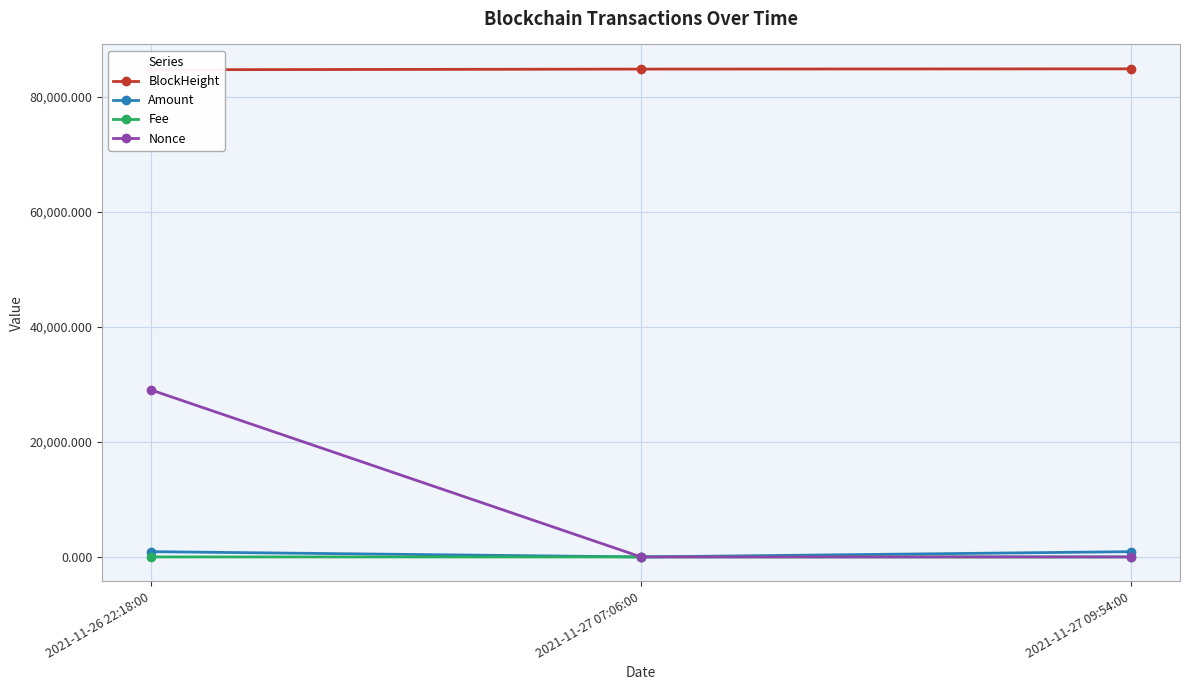

At which label does Amount first exceed 916?

2021-11-26 22:18:00